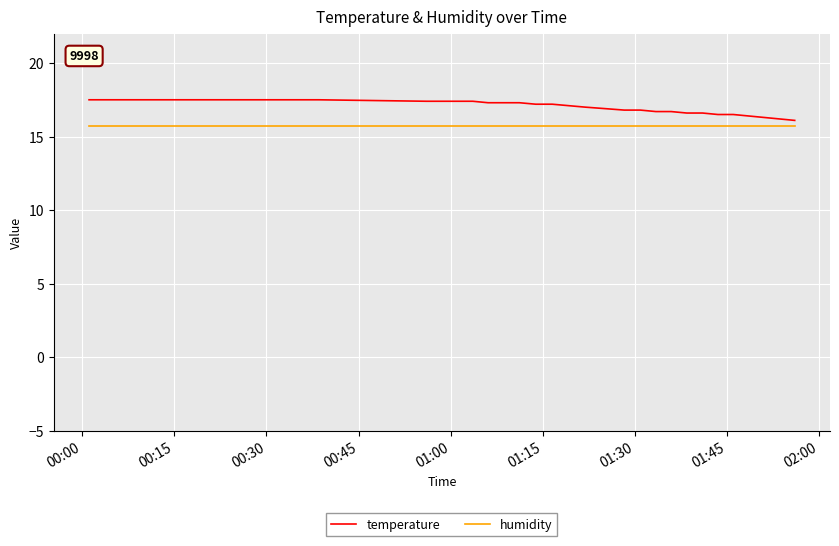

What is the smallest value displayed?

15.8